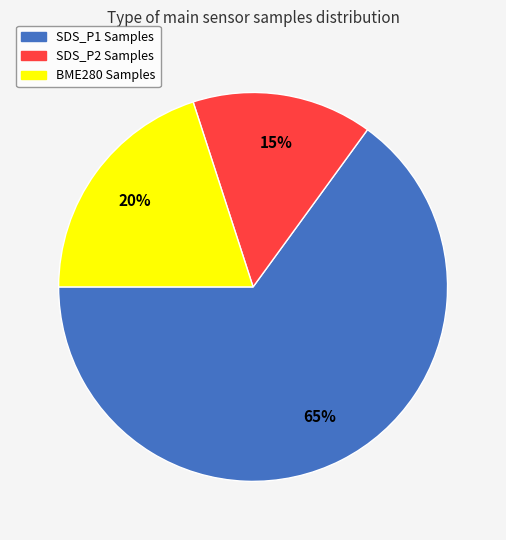

To the nearest percent, what is the difference between the largest and smallest slice percentages?

50%